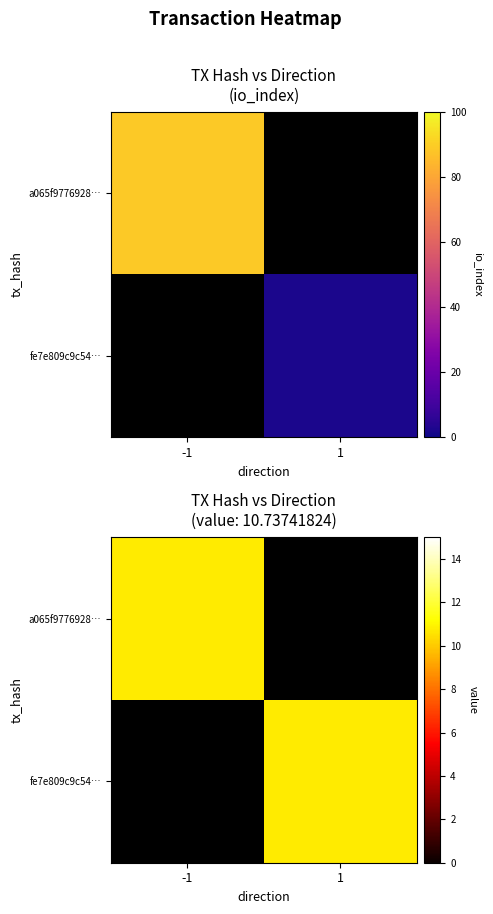

How many positive values does the fe7e809c9c54… series have?

1